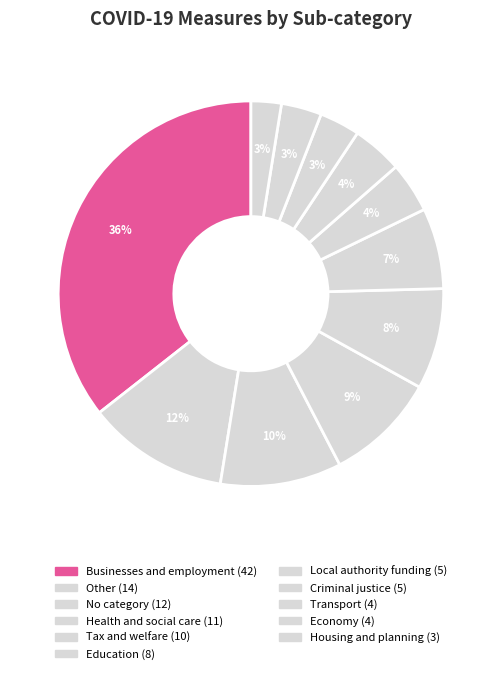

How many segments does this pie chart have?

11